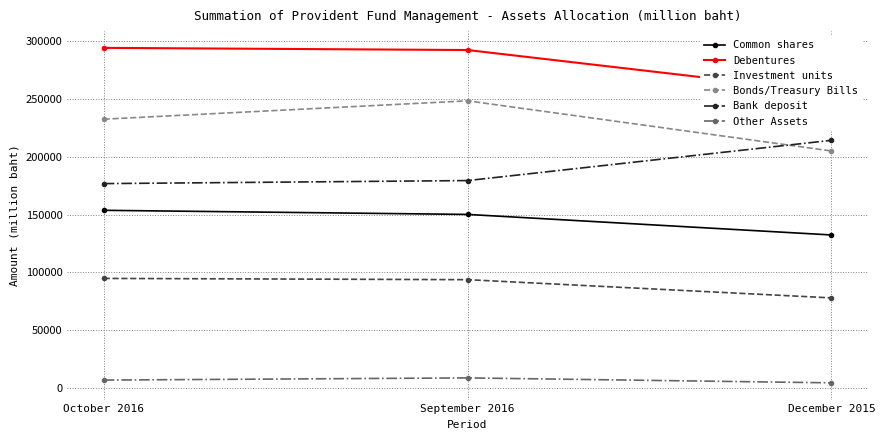

Which series has the largest range (max minus min)?

Bonds/Treasury Bills